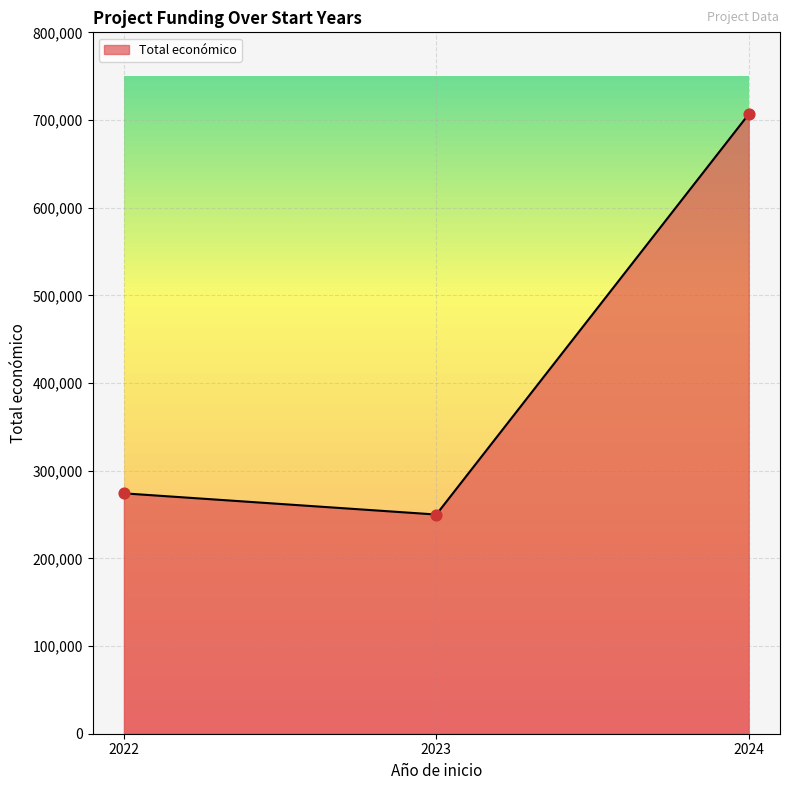

What is the change in value from 2023 to 2024?

+456697